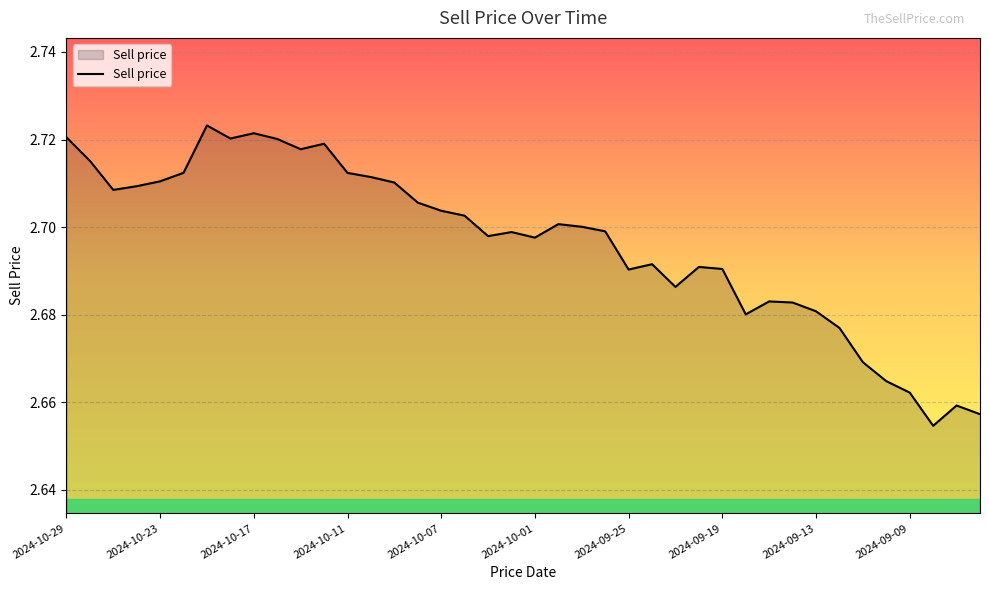

How many values are between 2 and 3?

40